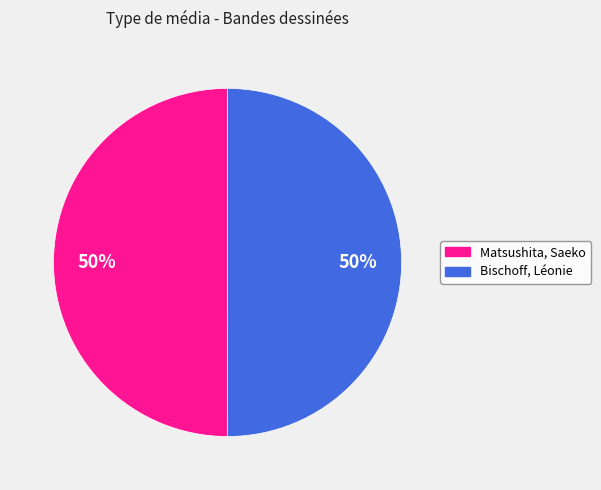

To the nearest percent, what is the combined percentage of Matsushita, Saeko and Bischoff, Léonie?

100%